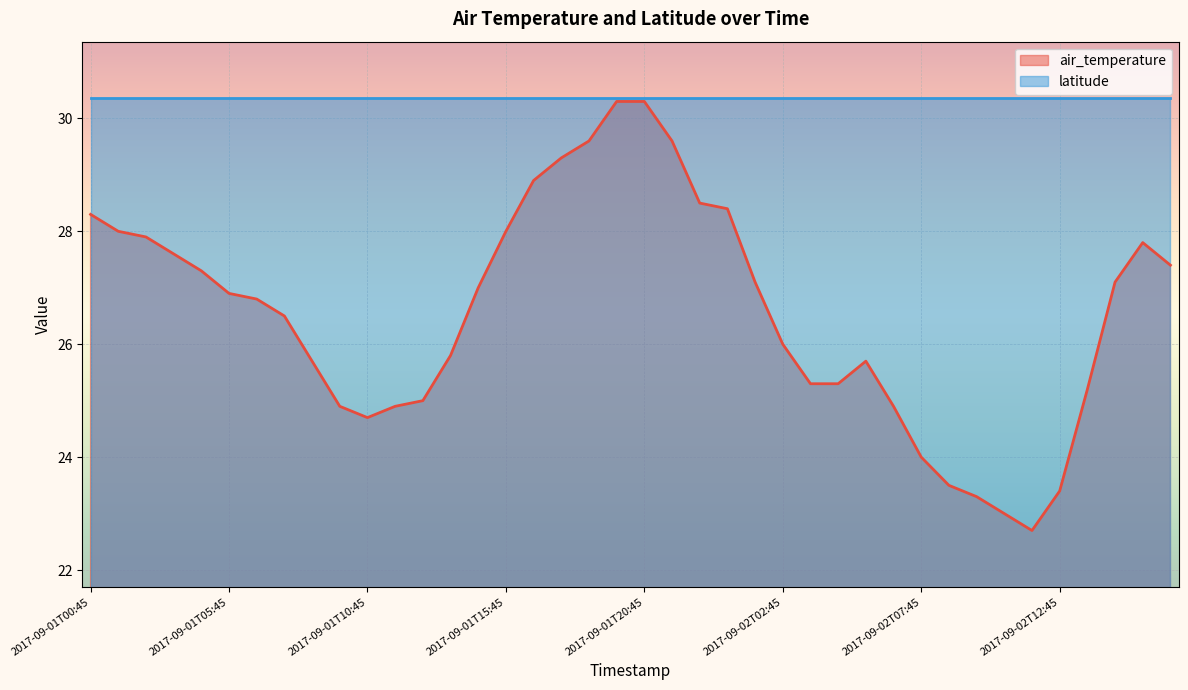

What value does the data have at 2017-09-01T07:45?

26.5